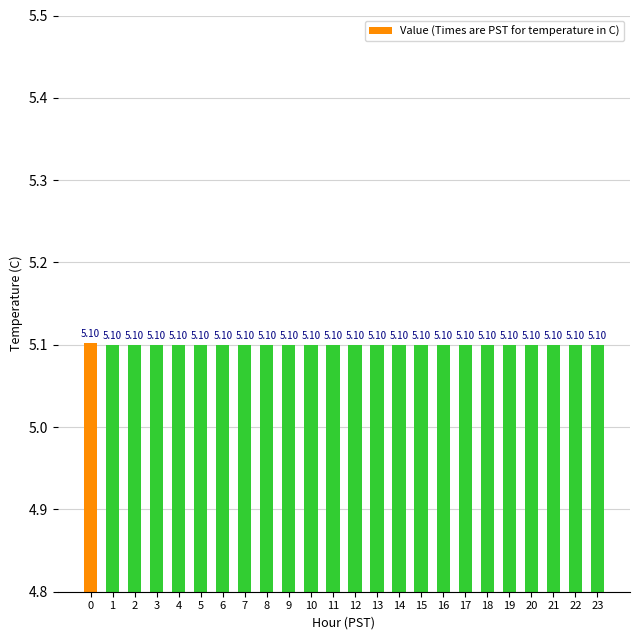

What is the ratio of the value at 23 to the value at 5?

1.0